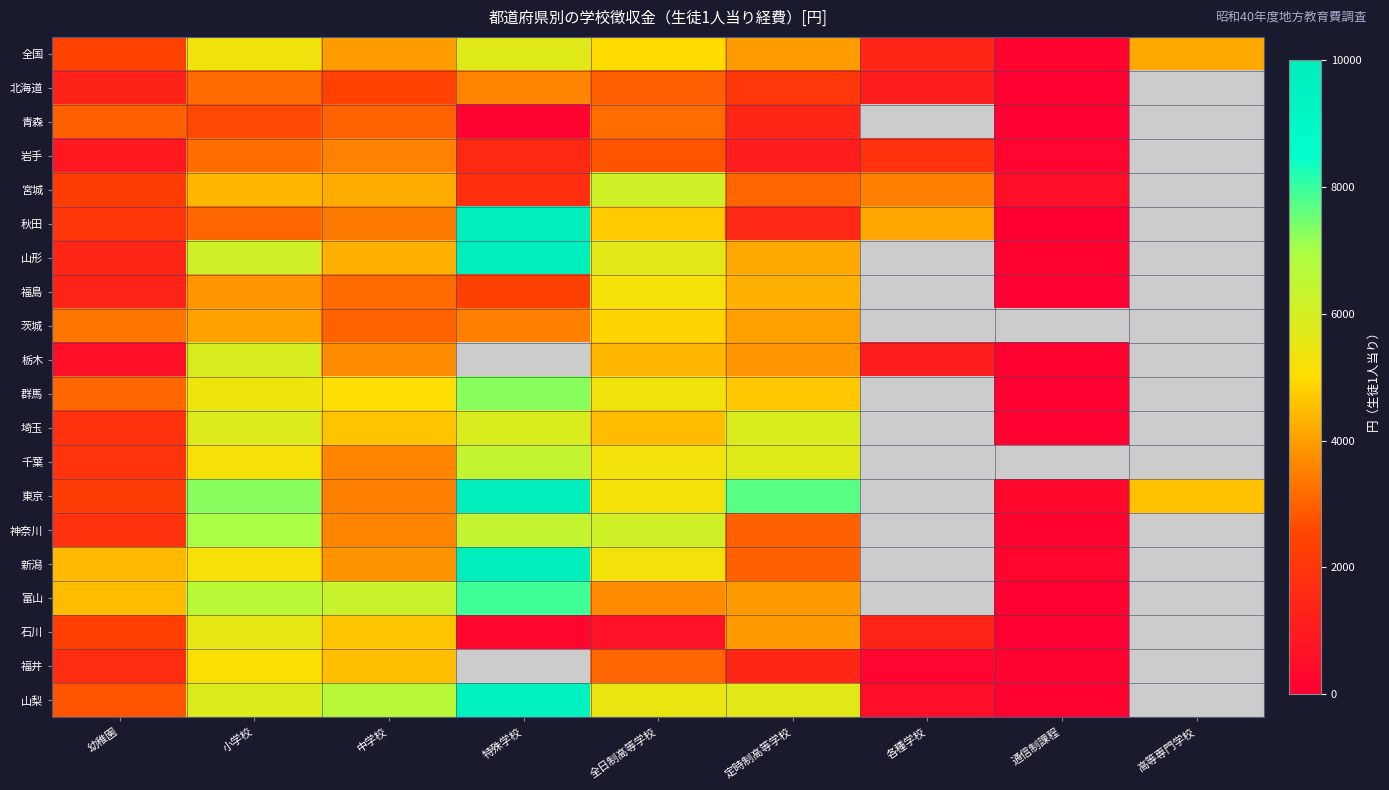

How many distinct data groups are displayed?

20